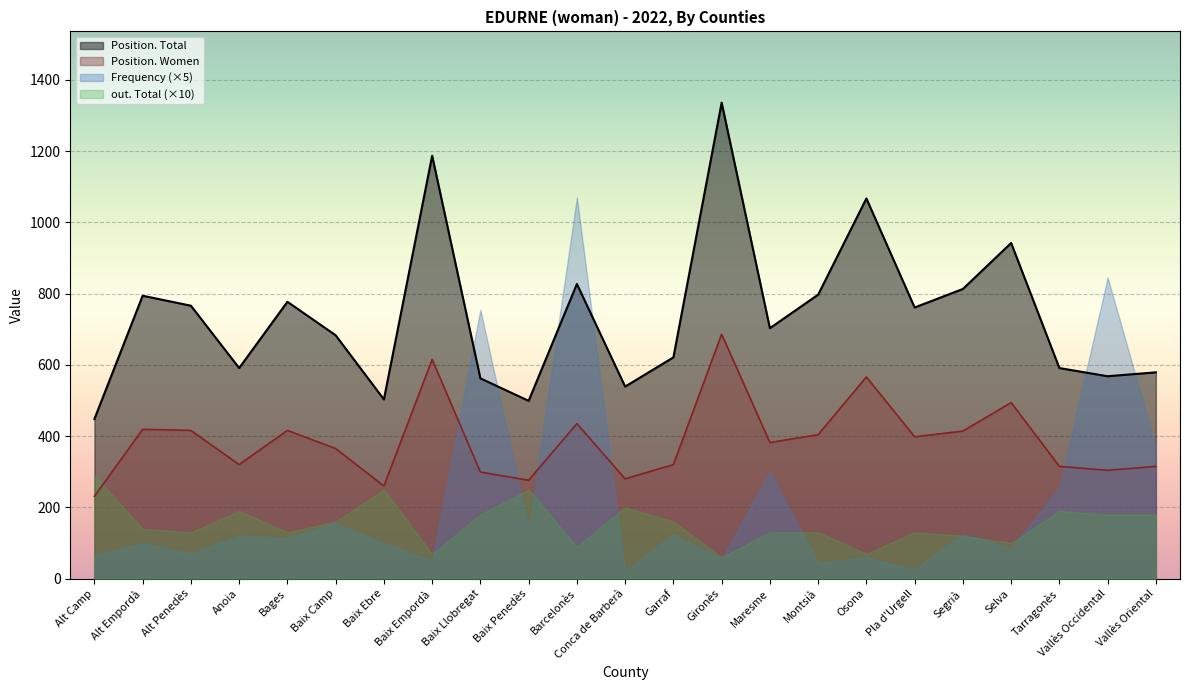

What are all the series names shown in the legend?

Position. Total, Position. Women, Frequency (×5), out. Total (×10)